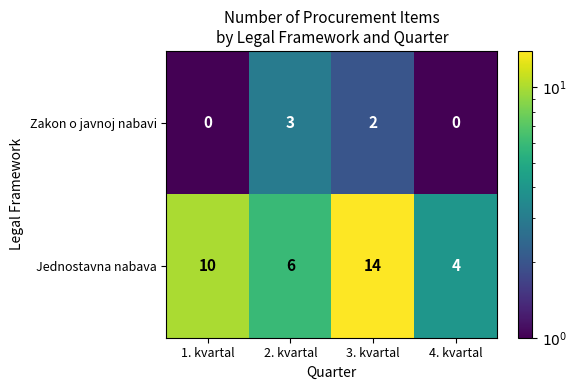

How many data points does each series have?

4